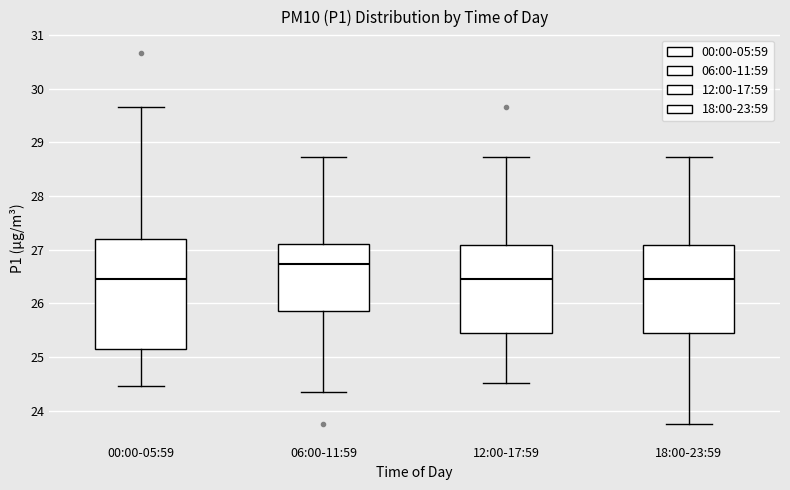

Reading left to right, read every box against the y-axis: the position of its median line, the range the box covers, and the ends of its whiskers. The values are not printed on the chart, so give them approximately, as read against the axis.

00:00-05:59: median 26.5, box 25.2 to 27.2, whiskers 24.5 to 29.7
06:00-11:59: median 26.7, box 25.9 to 27.1, whiskers 24.4 to 28.7
12:00-17:59: median 26.5, box 25.5 to 27.1, whiskers 24.5 to 28.7
18:00-23:59: median 26.5, box 25.5 to 27.1, whiskers 23.8 to 28.7